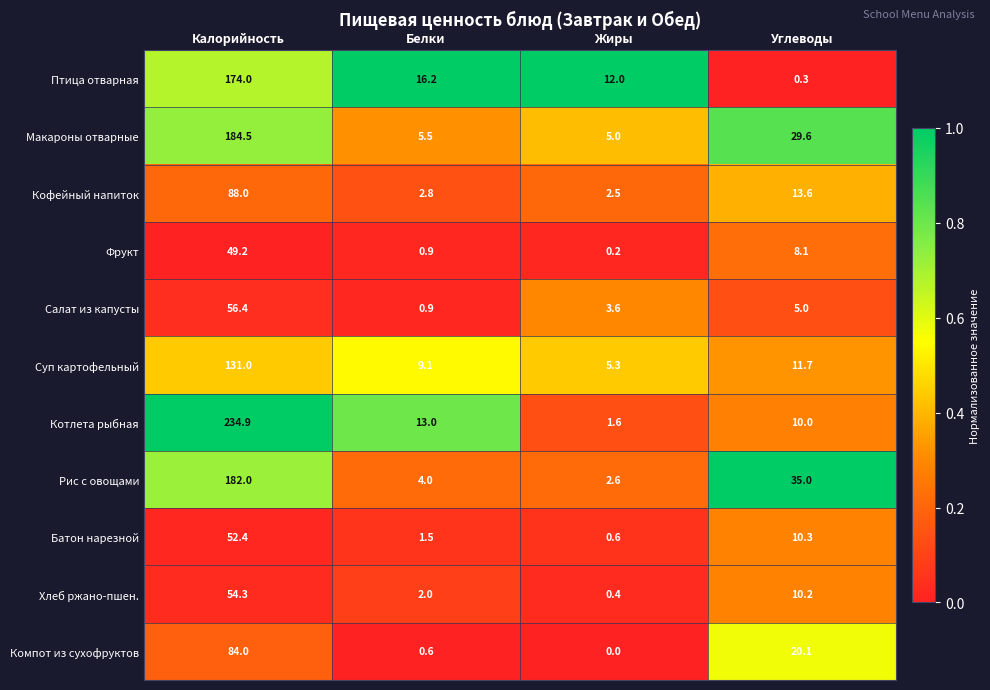

List the series in order of their peak value, lowest first.

Фрукт, Батон нарезной, Хлеб ржано-пшен., Салат из капусты, Компот из сухофруктов, Кофейный напиток, Суп картофельный, Птица отварная, Рис с овощами, Макароны отварные, Котлета рыбная